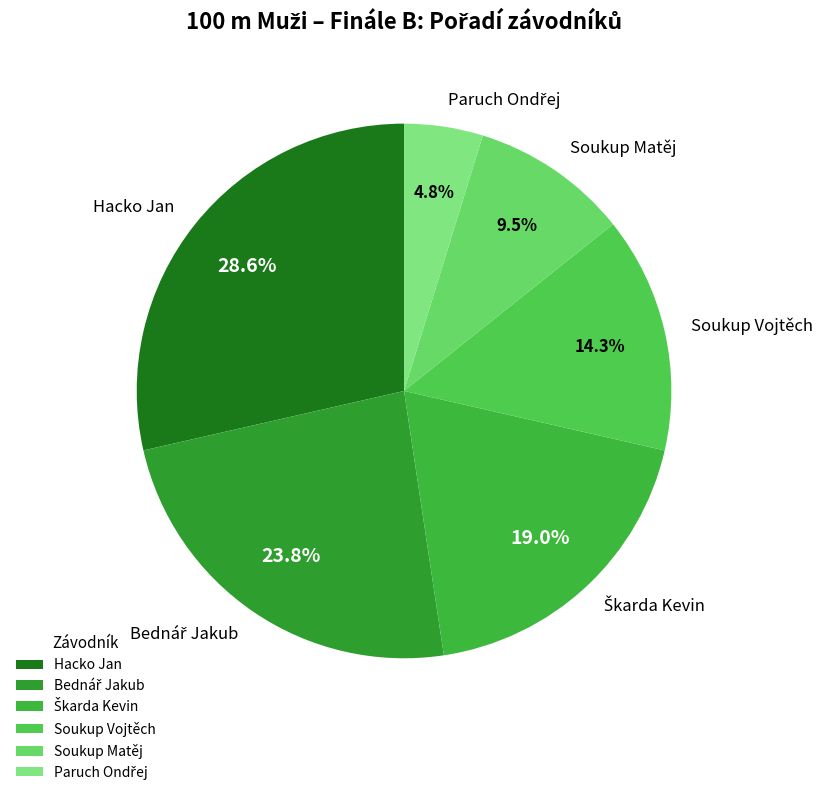

Does any single category account for the majority?

No